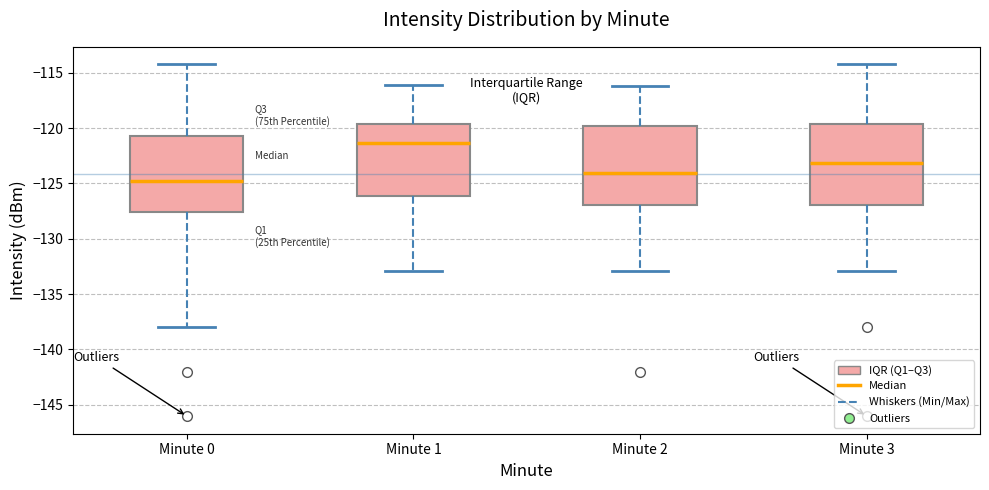

Reading left to right, transcribe this box plot: for each box, give where its median line is, the range the box spans, and where its two whiskers end, as read against the y-axis. The values are not printed on the chart, so give them approximately, as read against the axis.

Minute 0: median -125.0, box -127.5 to -120.5, whiskers -138.0 to -114.5
Minute 1: median -121.5, box -126.0 to -119.5, whiskers -133.0 to -116.0
Minute 2: median -124.0, box -127.0 to -120.0, whiskers -133.0 to -116.0
Minute 3: median -123.0, box -127.0 to -119.5, whiskers -133.0 to -114.5